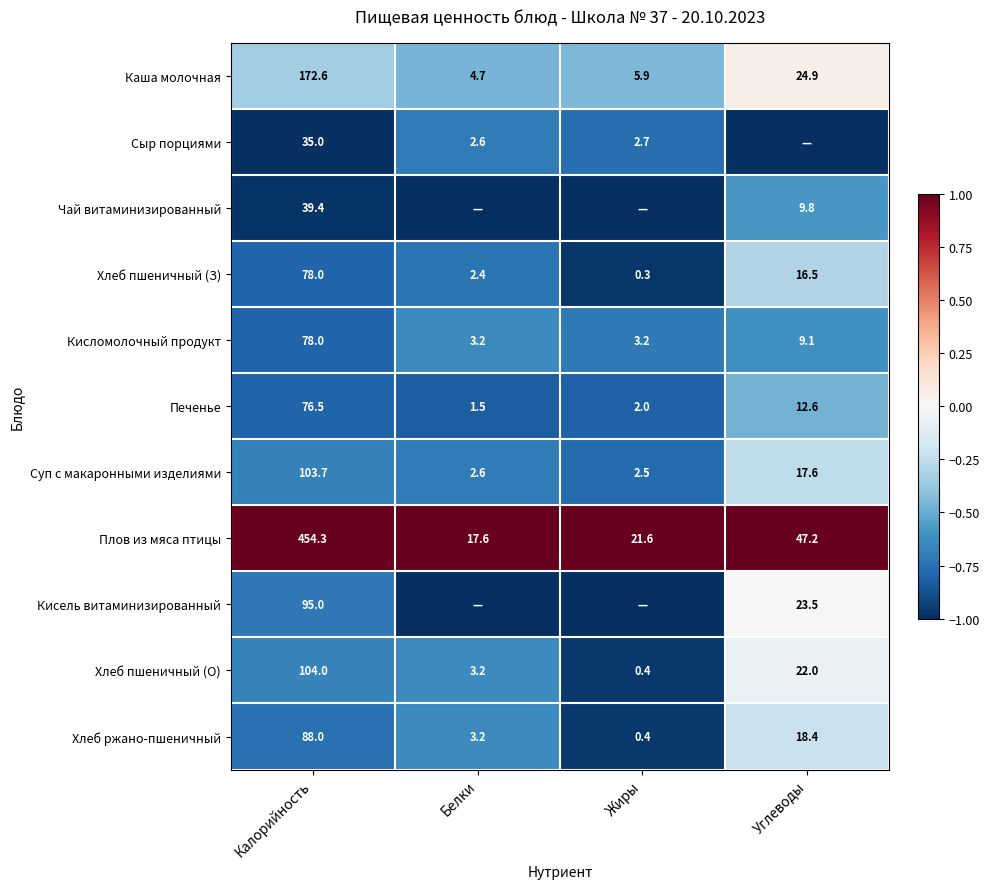

List the labels in order of Печенье value, largest first.

Калорийность, Углеводы, Жиры, Белки